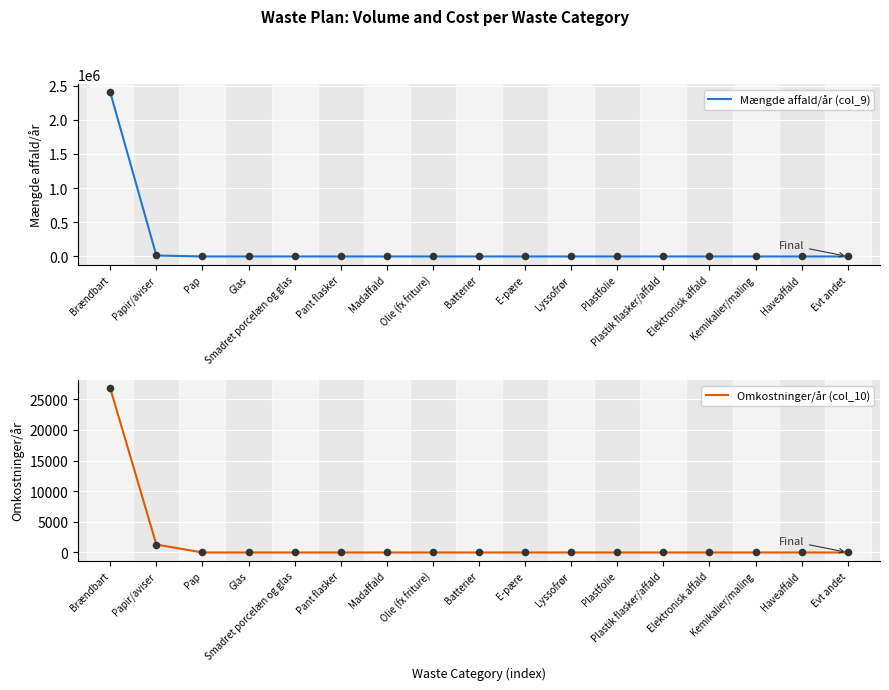

What are all the series names shown in the legend?

Mængde affald/år (col_9), Omkostninger/år (col_10)